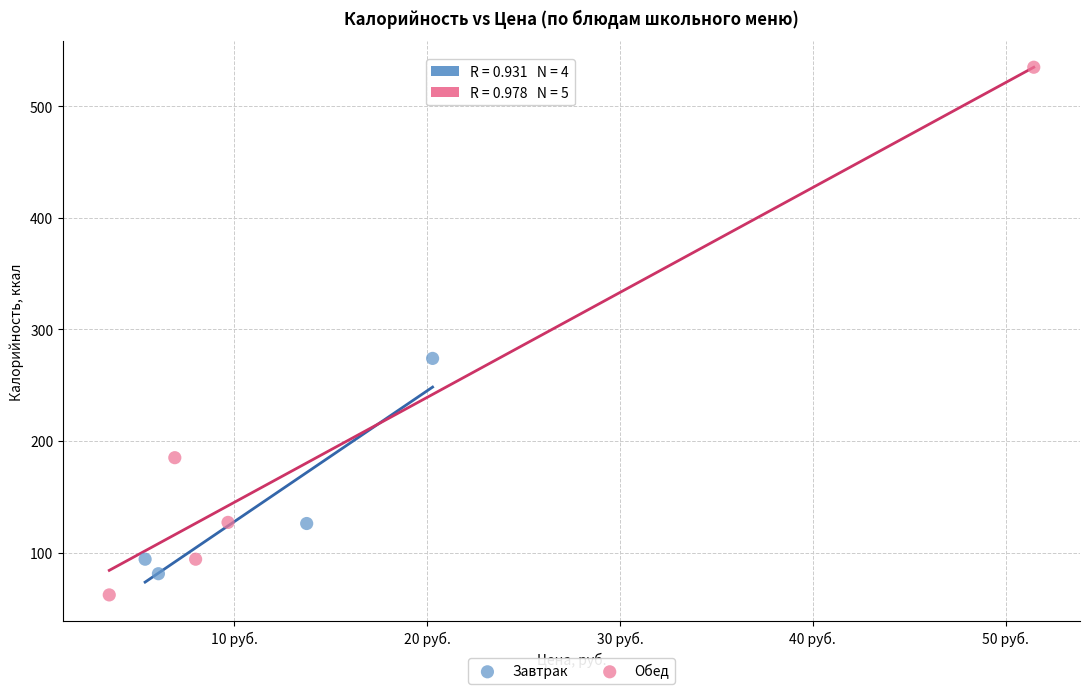

What are all the series names shown in the legend?

Завтрак, Обед